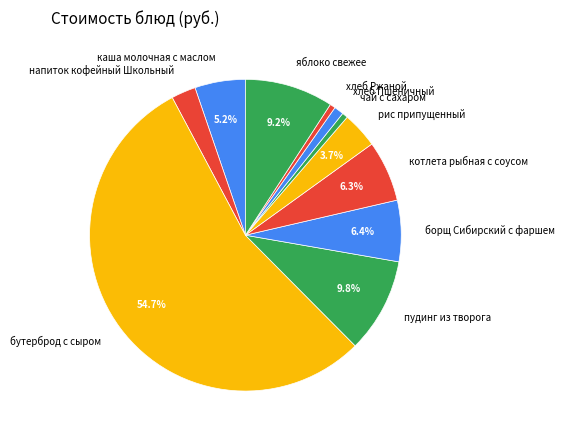

How many slices are in this pie chart?

11